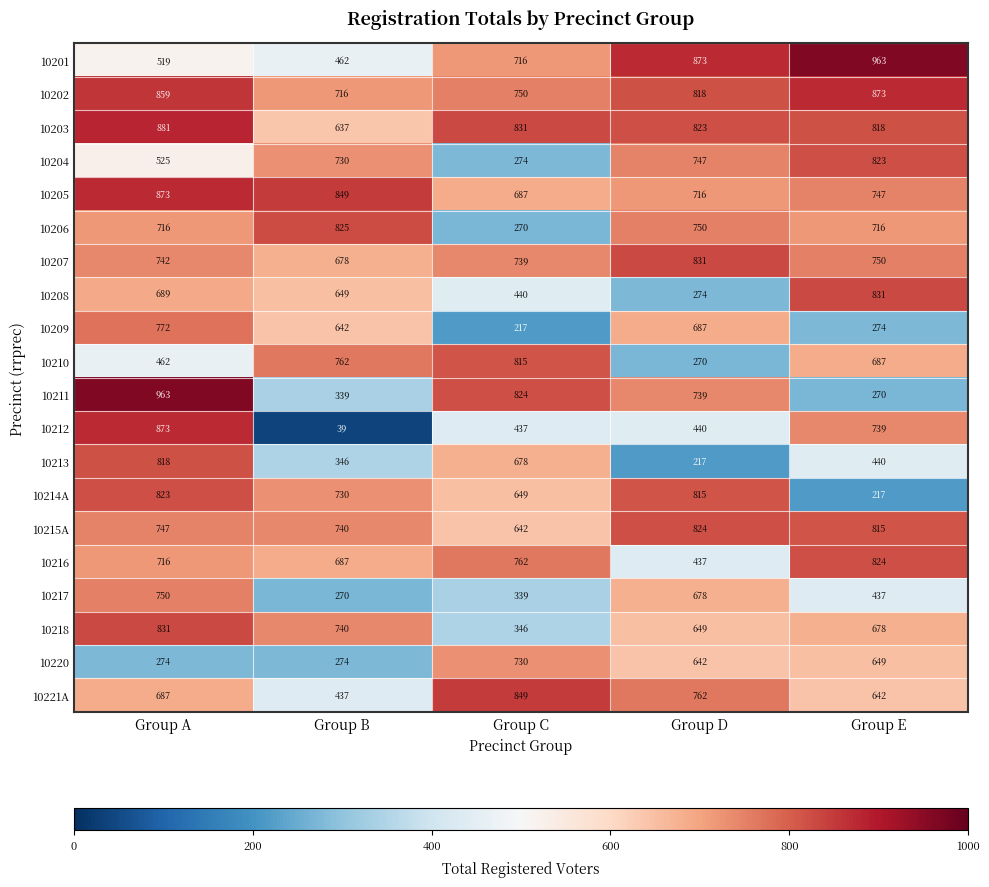

Which series has the widest spread of values?

10212